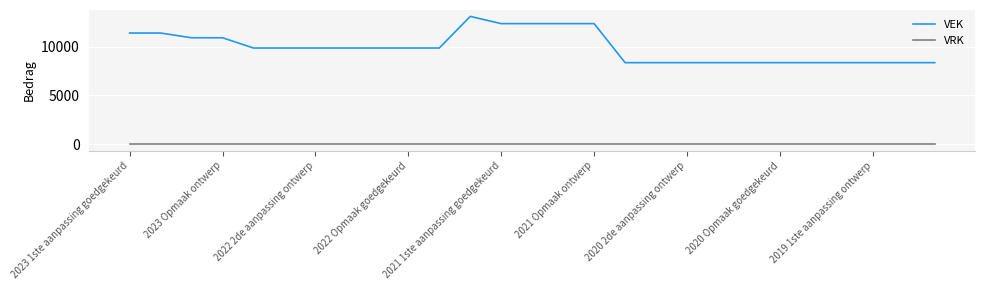

Which series has the largest range (max minus min)?

VEK